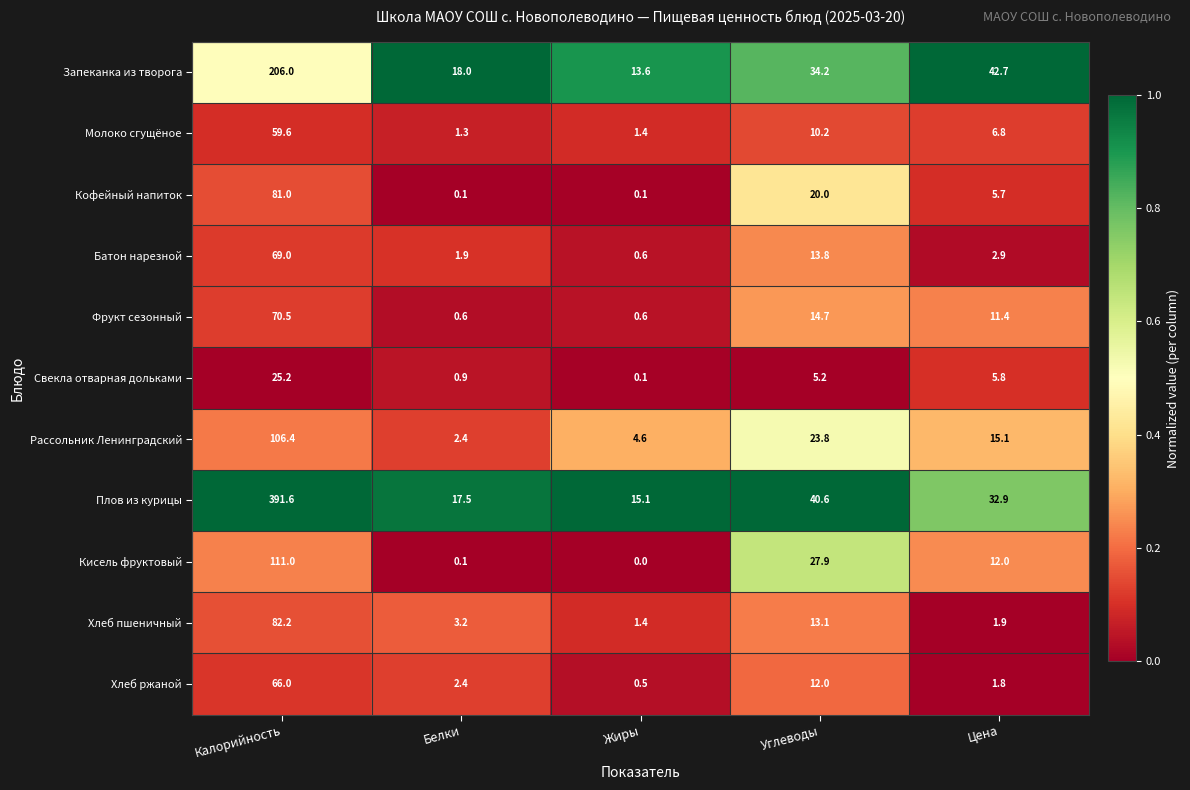

The value of Фрукт сезонный at Цена is 11.4. True or false?

True